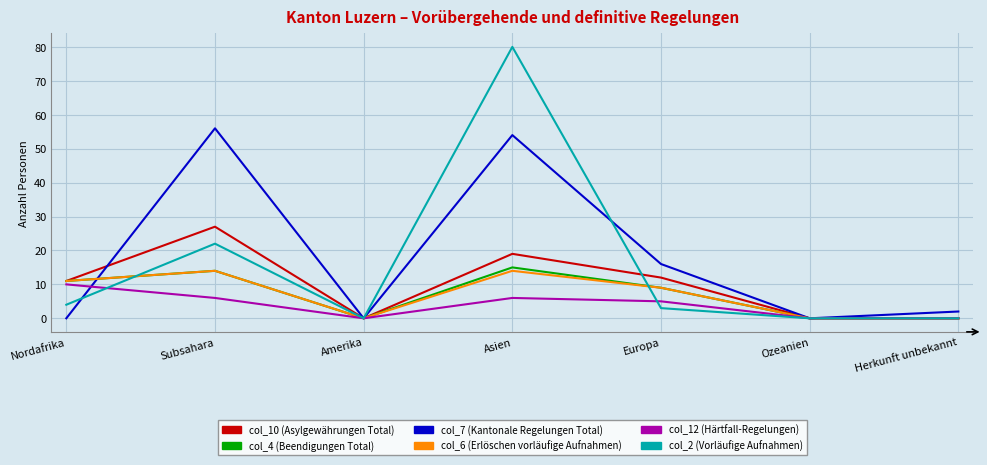

At which label does col_2 (Vorläufige Aufnahmen) reach its peak?

Asien